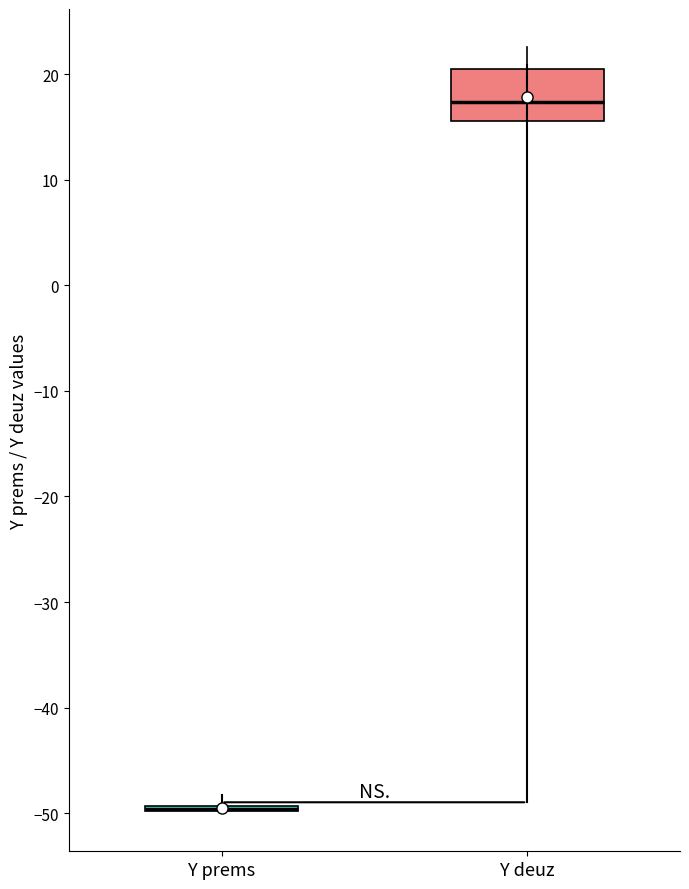

Reading left to right, transcribe this box plot: for each box, give where its median line is, the range the box spans, and where its two whiskers end, as read against the y-axis. The values are not printed on the chart, so give them approximately, as read against the axis.

Y prems: box collapsed to a line at -50, whiskers -50 to -49
Y deuz: median 17, box 16 to 20, whiskers 13 to 23